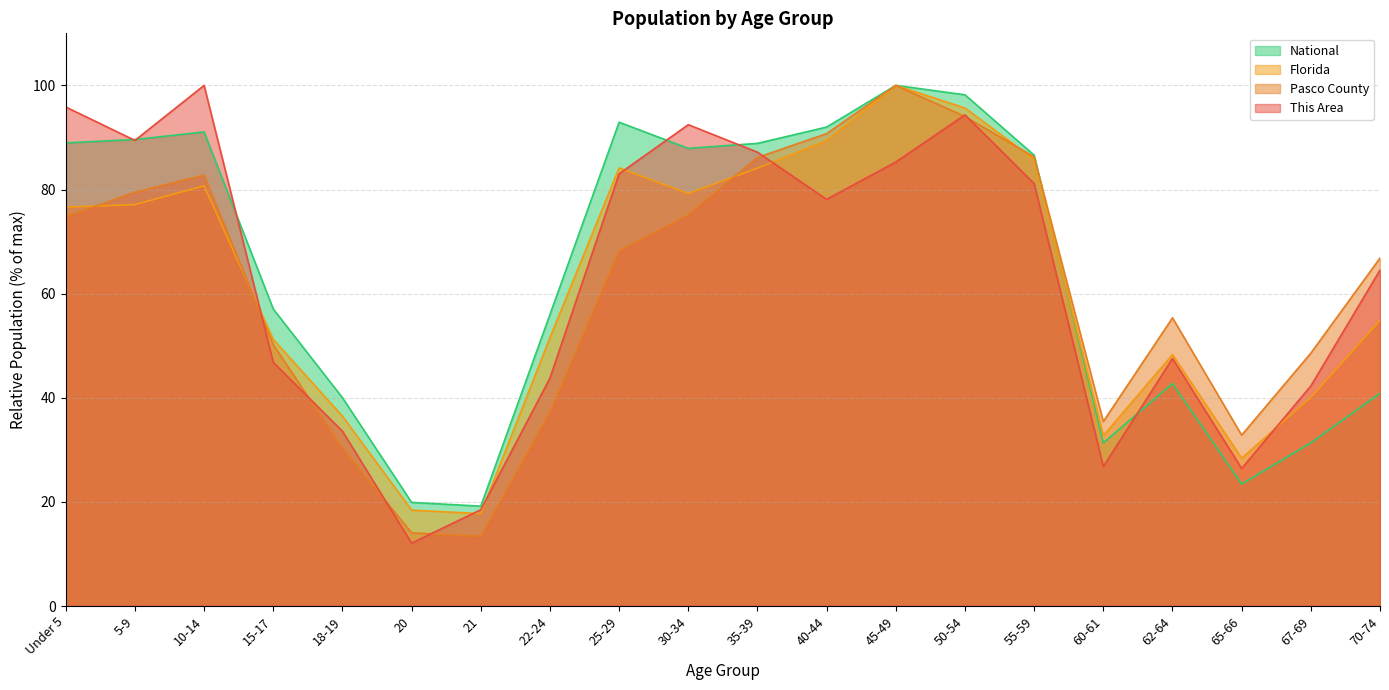

How many values in the Pasco County series exceed 68?

10